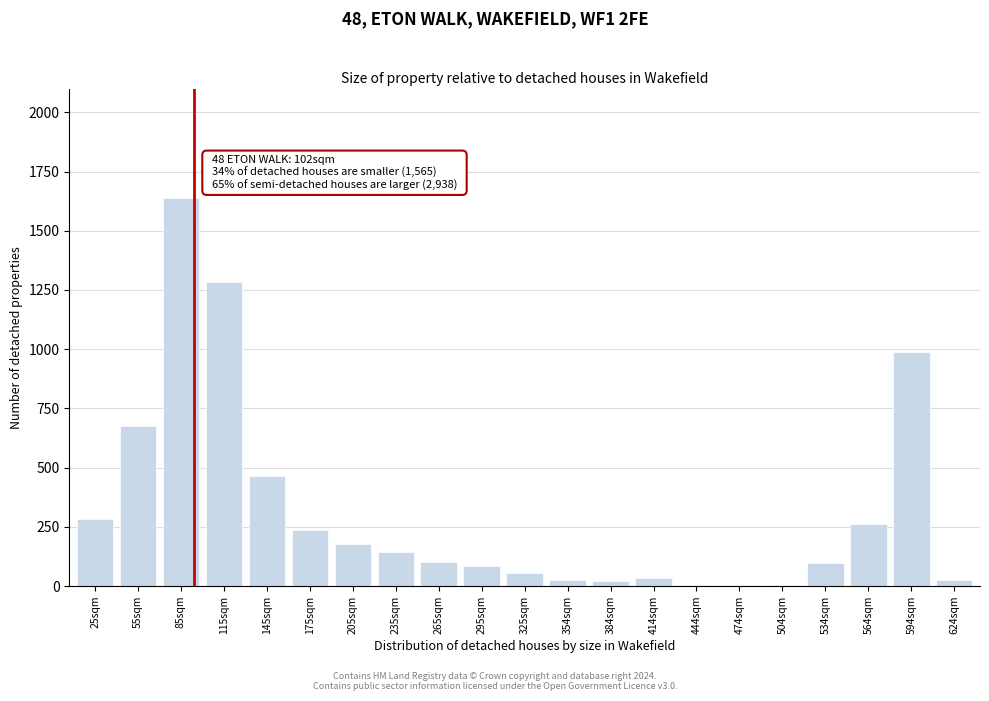

What is the sum of all values?

6628